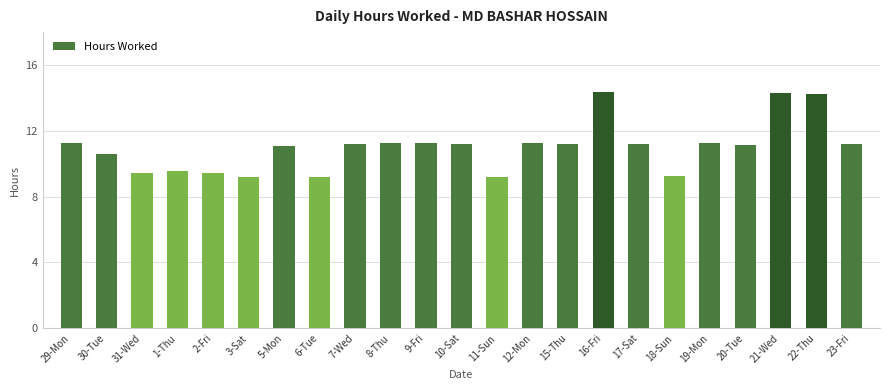

How many data points are less than 11?

8